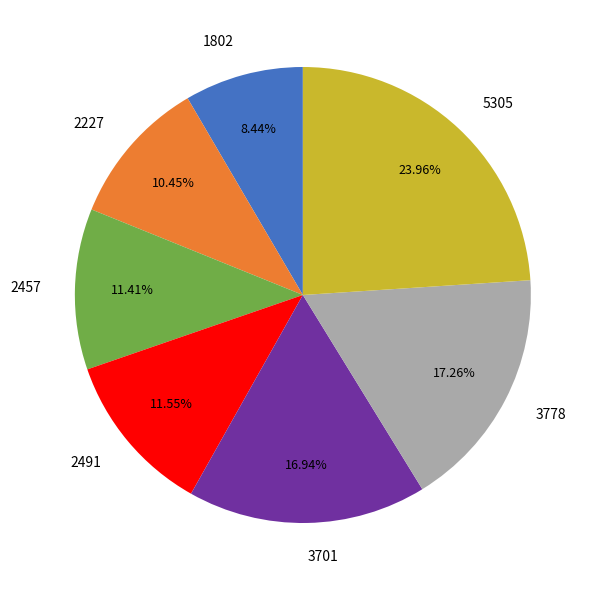

Count the number of slices in the pie.

7